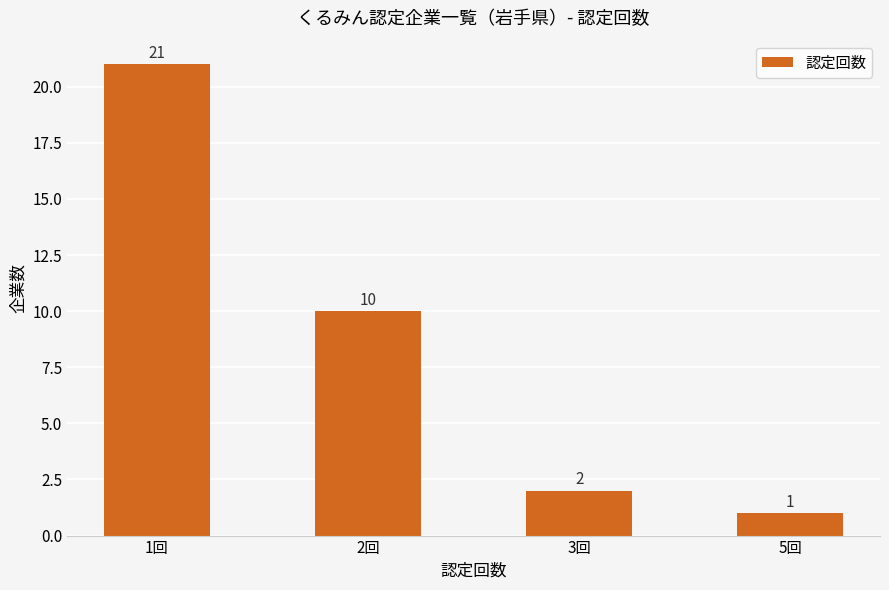

What is the label of the 4th bar from the right?

1回